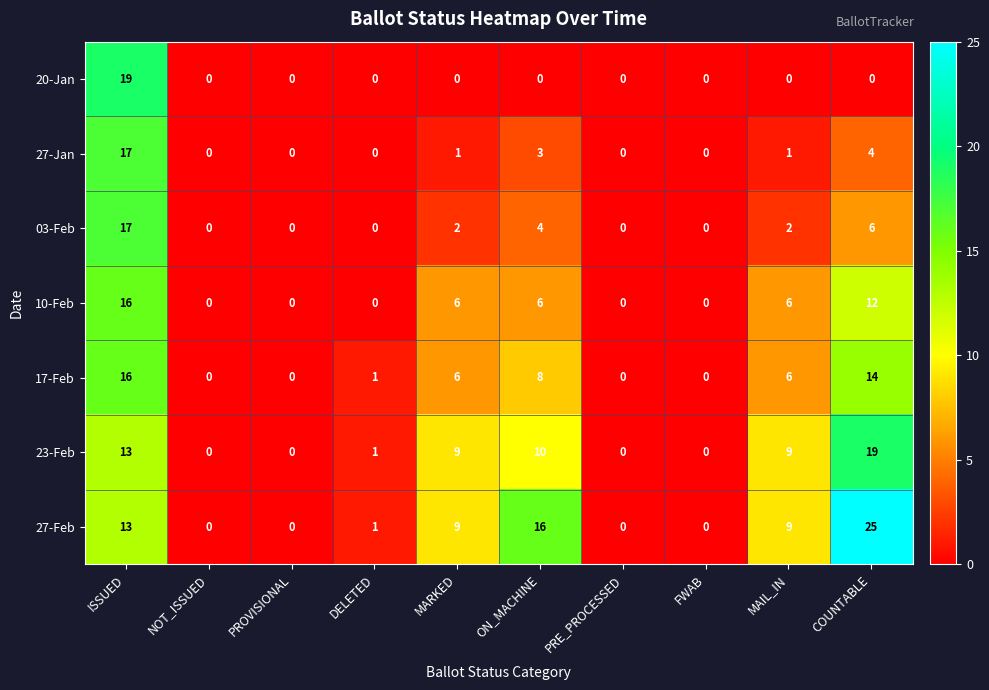

True or false: 10-Feb has a value of 6 at ON_MACHINE.

True